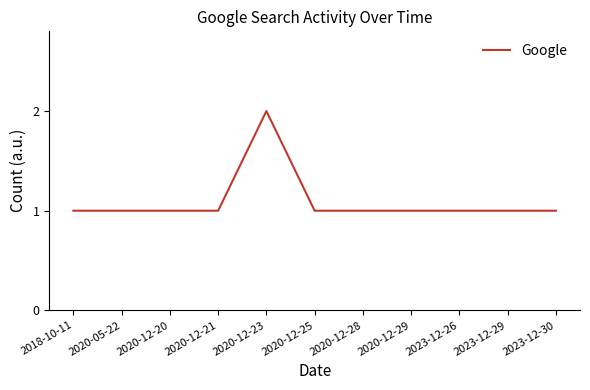

True or false: the data shows 1 at 2020-12-25.

True